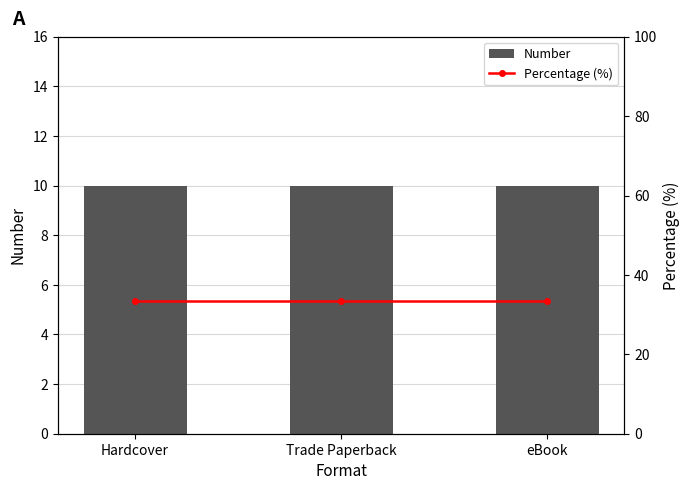

At how many categories does at least one series exceed 33?

3